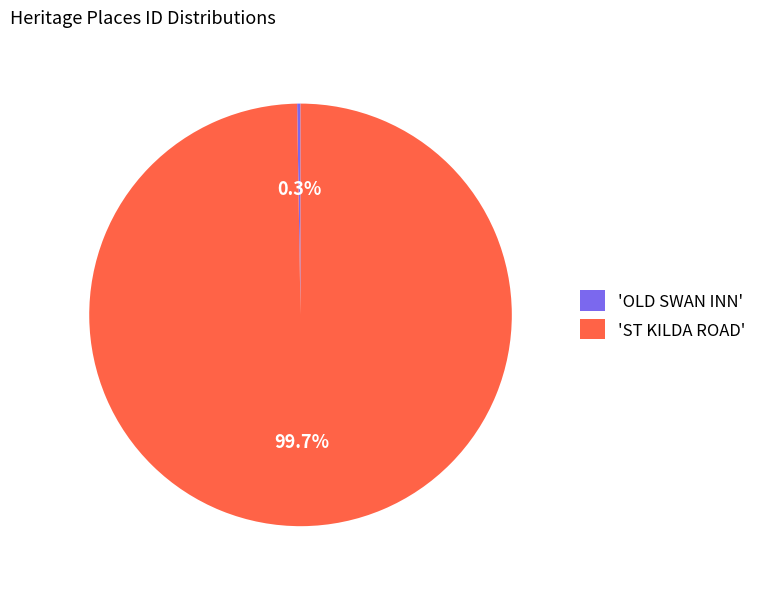

Which slice is the largest?

'ST KILDA ROAD'